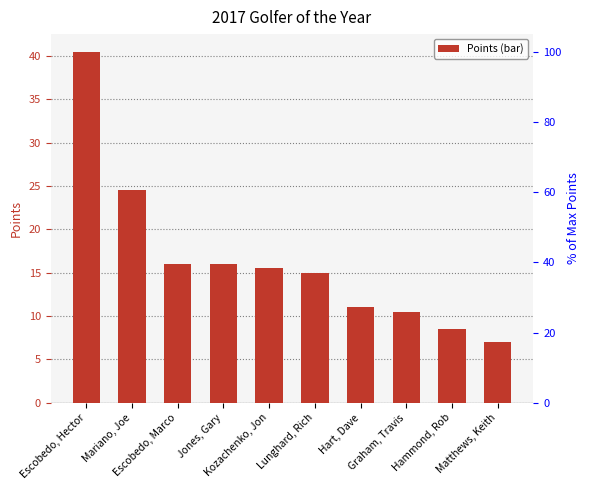

At which category does the chart reach its minimum across all series?

Matthews, Keith